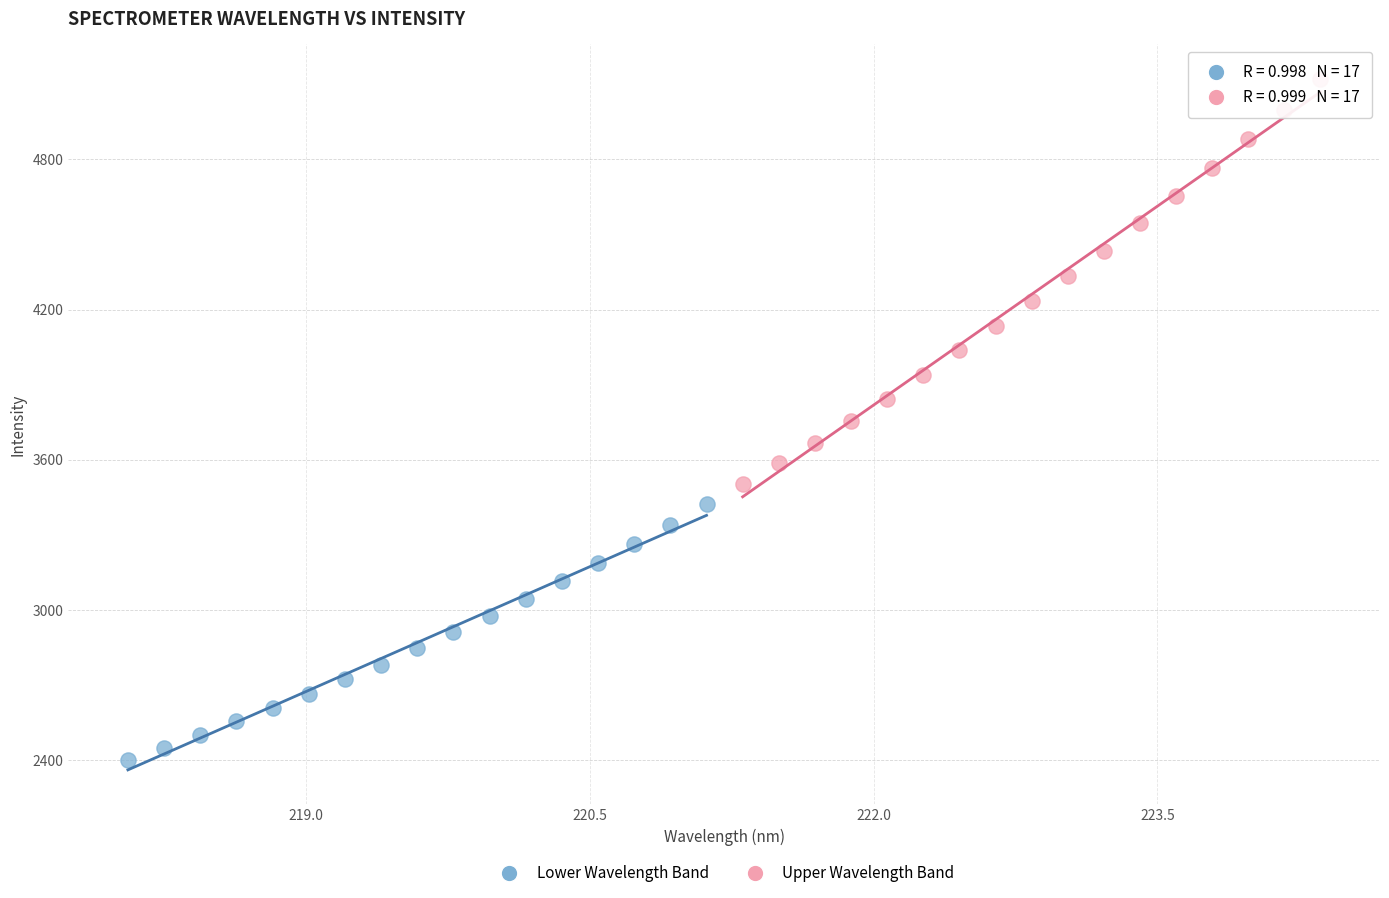

Which series contains the lowest Y value?

Lower Wavelength Band